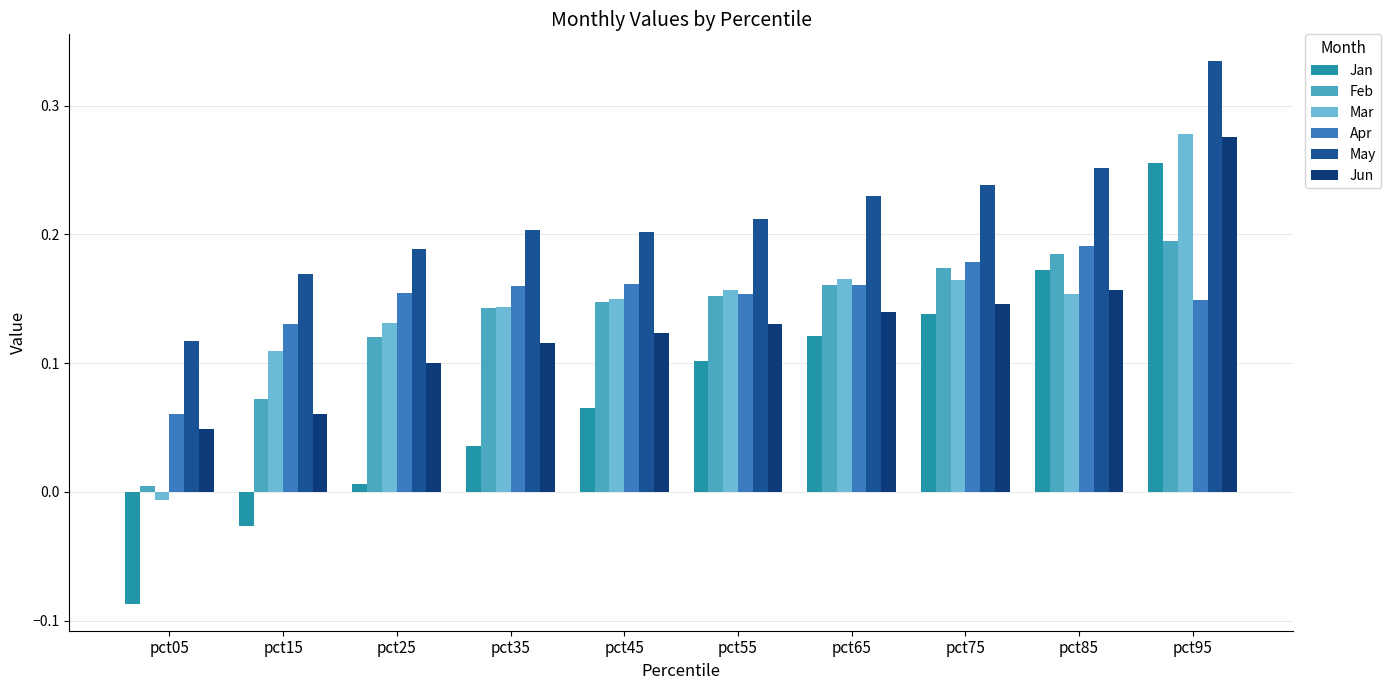

The Apr series shows 0.1 at pct95. True or false?

True